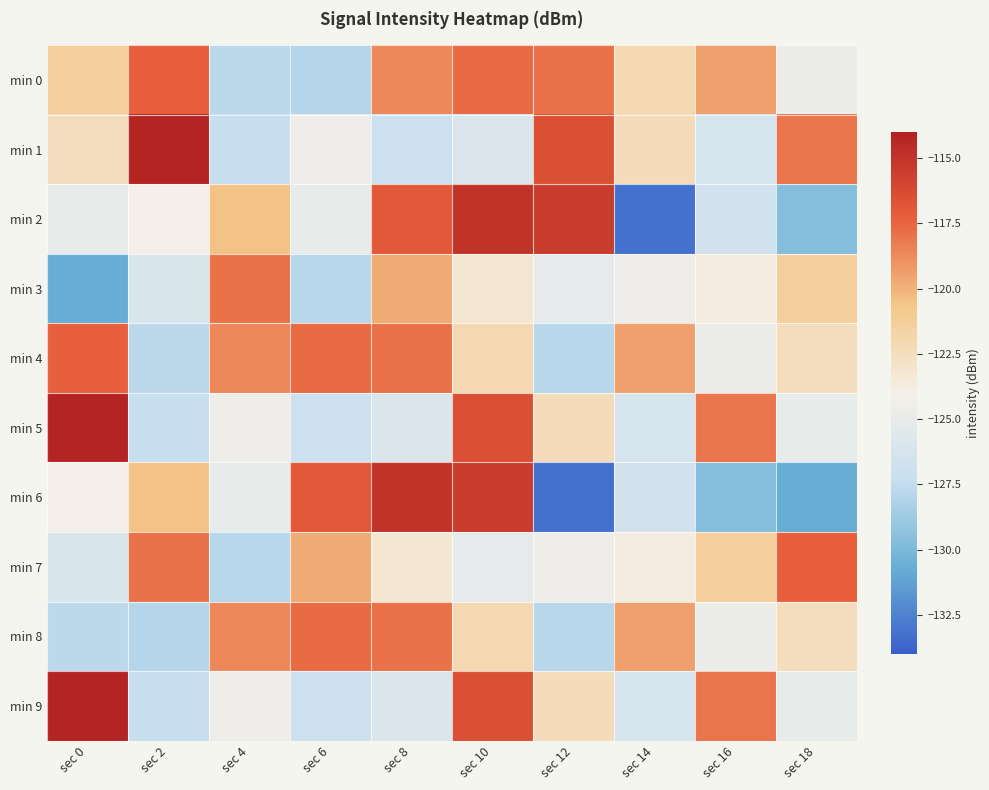

What is the greatest value displayed?

-114.2